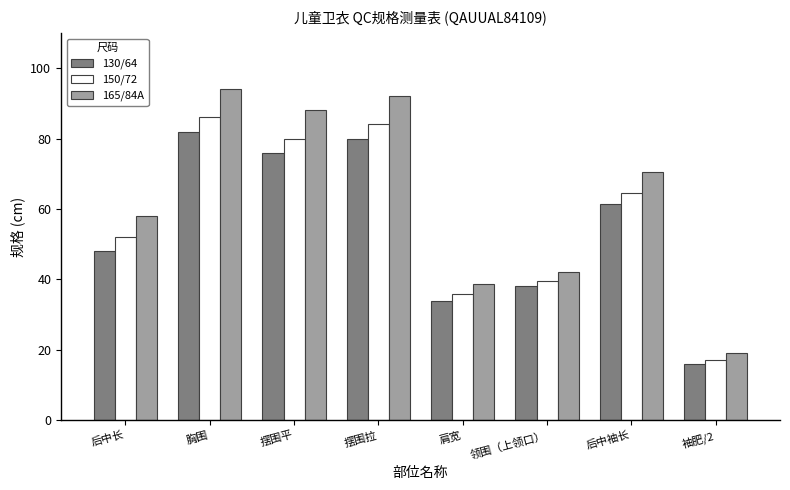

Reading left to right, what are all the values shown in this chart?

130/64: 后中长=48.0	胸围=82.0	摆围平=76.0	摆围拉=80.0	肩宽=34.0	领围（上领口）=38.0	后中袖长=61.5	袖肥/2=16.0
150/72: 后中长=52.0	胸围=86.0	摆围平=80.0	摆围拉=84.0	肩宽=35.8	领围（上领口）=39.5	后中袖长=64.4	袖肥/2=17.2
165/84A: 后中长=58.0	胸围=94.0	摆围平=88.0	摆围拉=92.0	肩宽=38.8	领围（上领口）=42.0	后中袖长=70.4	袖肥/2=19.2